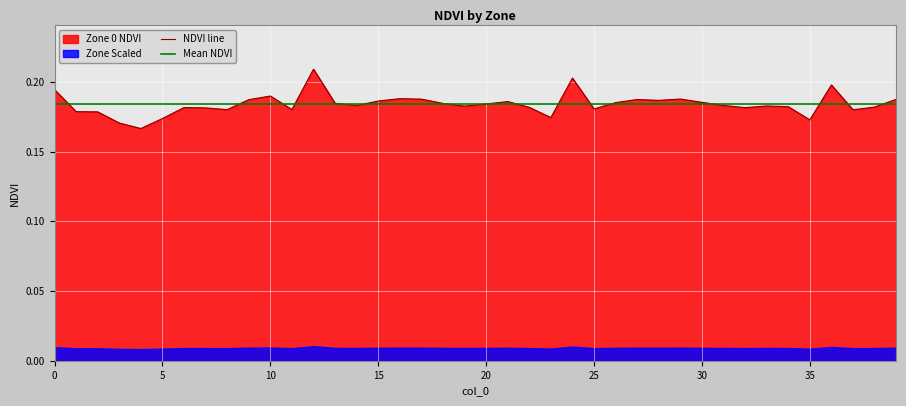

True or false: Mean NDVI and NDVI line intersect in this chart.

True